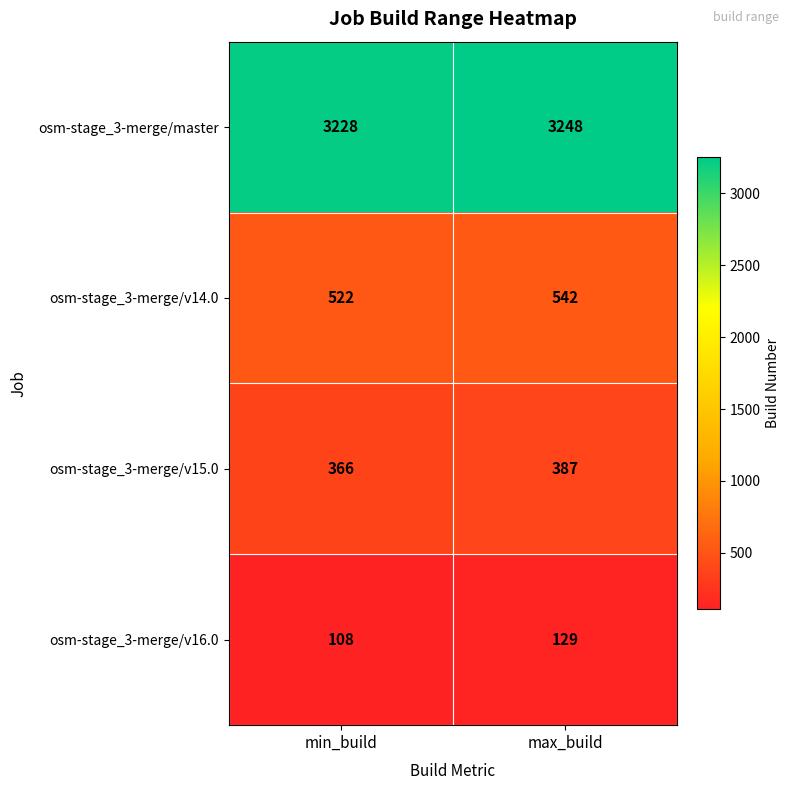

What is the sum of all osm-stage_3-merge/v14.0 values?

1064